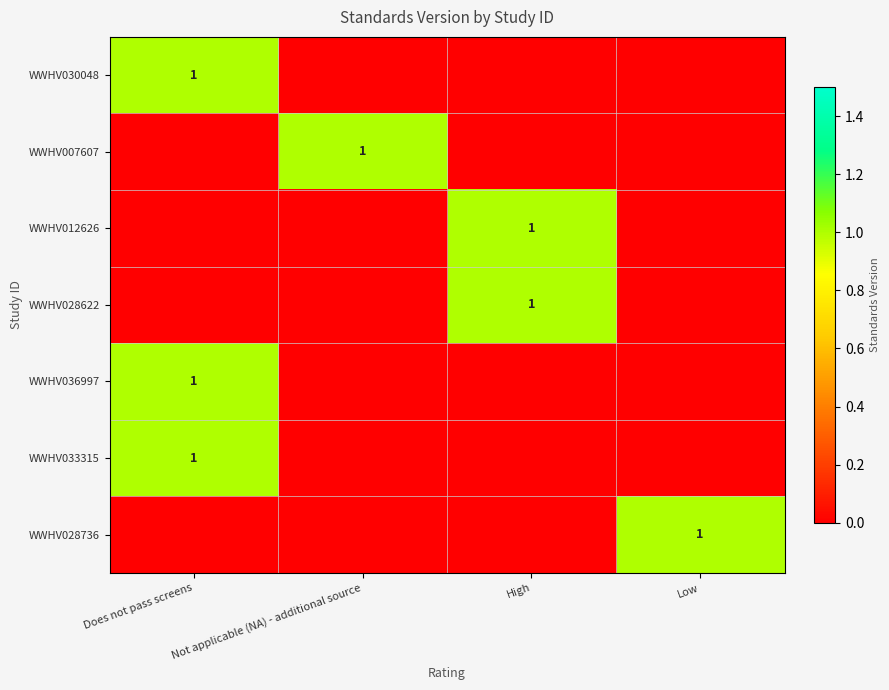

The value of WWHV033315 at Does not pass screens is 2. True or false?

False